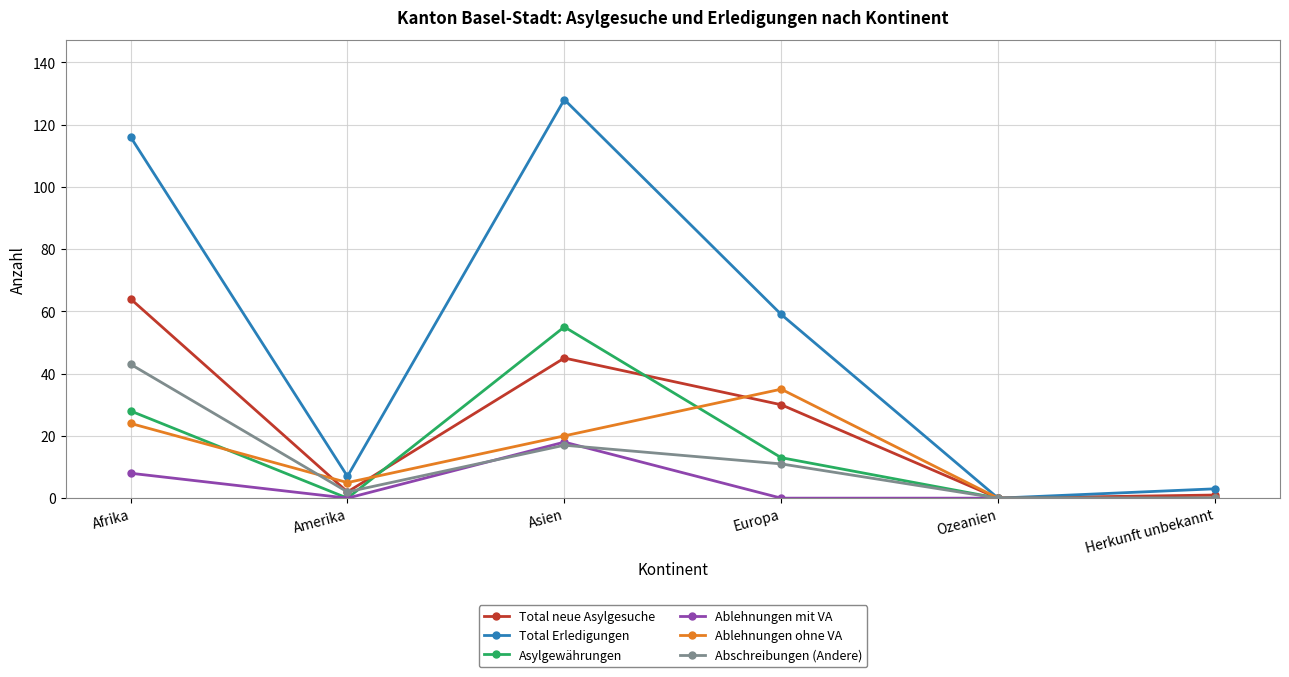

Where is the first local maximum for Abschreibungen (Andere)?

Asien